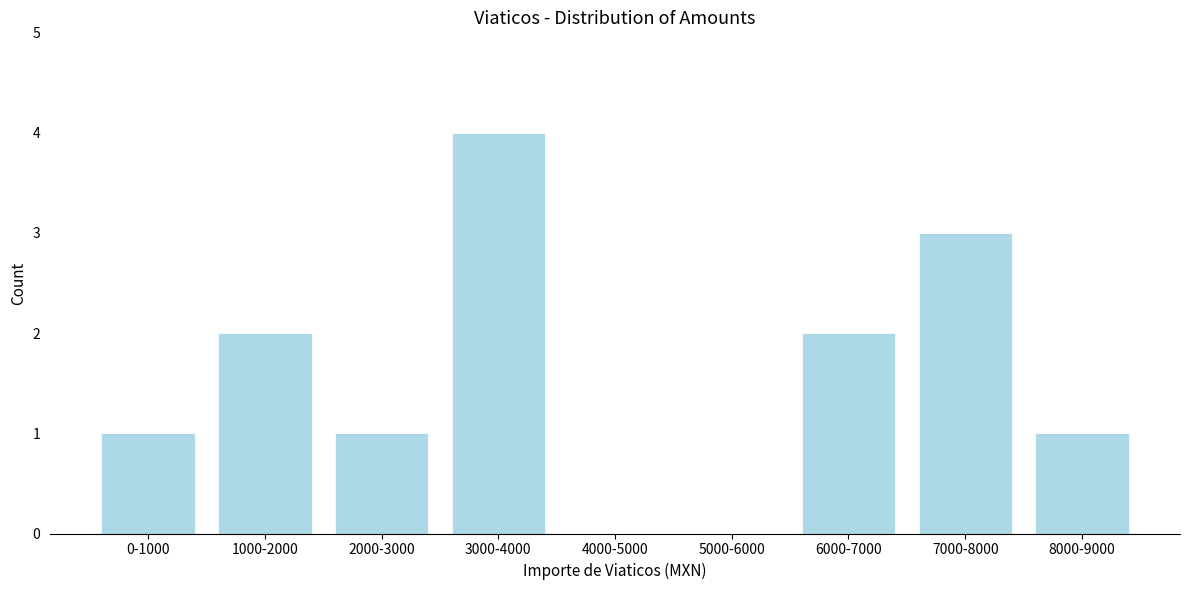

Reading left to right, list all the values displayed in this chart.

0-1000=1	1000-2000=2	2000-3000=1	3000-4000=4	4000-5000=0	5000-6000=0	6000-7000=2	7000-8000=3	8000-9000=1